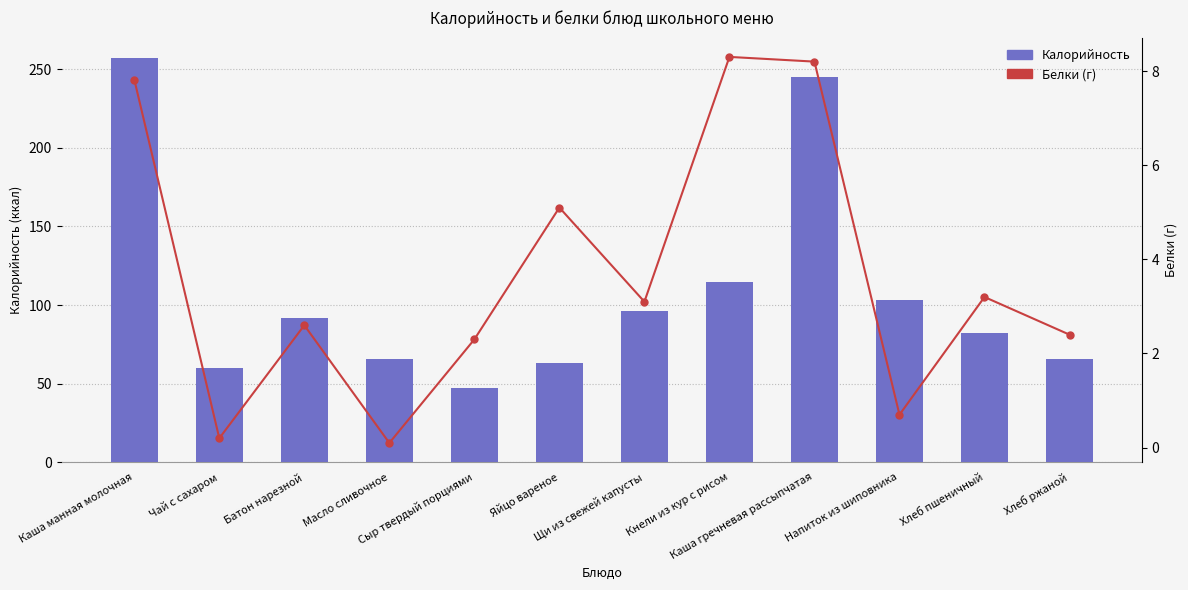

Is the value of Калорийность at Напиток из шиповника greater than the value of Белки (г) at Батон нарезной?

Yes